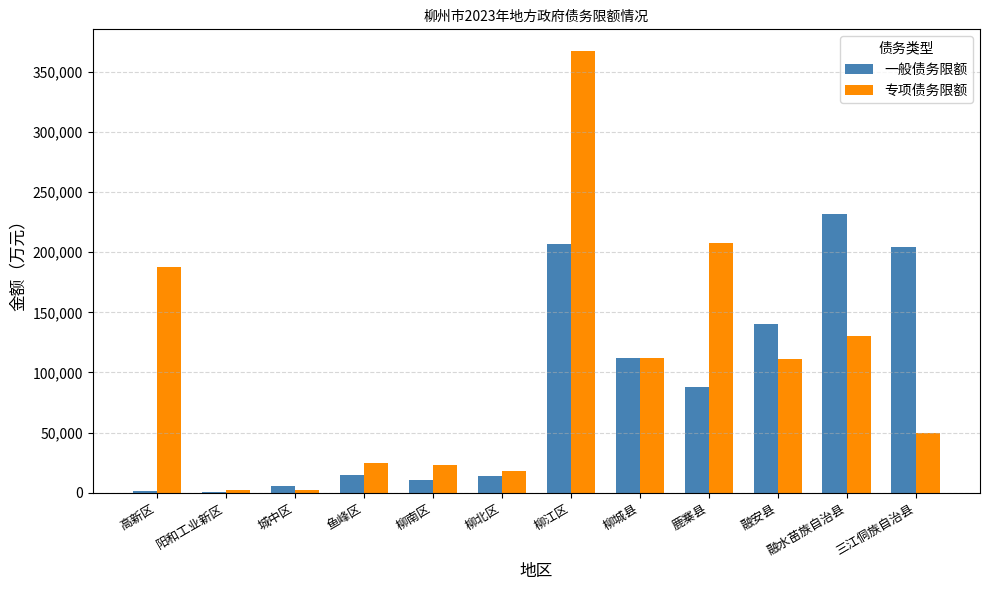

Which category has the highest value in the 专项债务限额 series?

柳江区